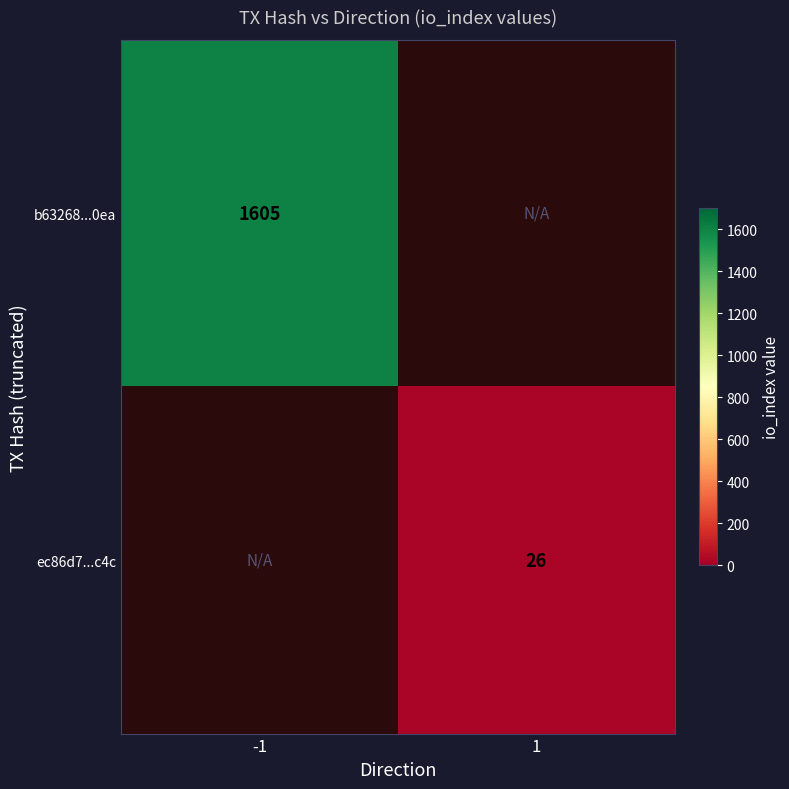

What is the minimum value shown in the chart?

26.0